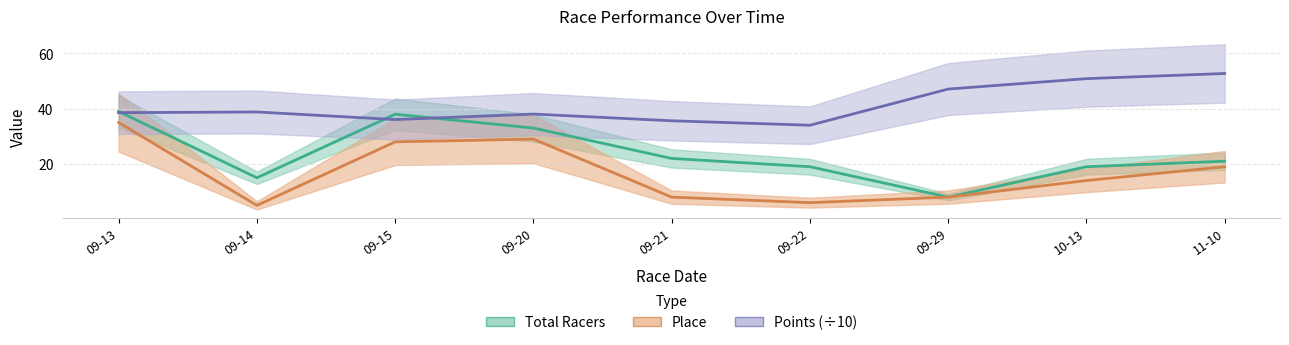

Does the chart have visible grid lines?

Yes